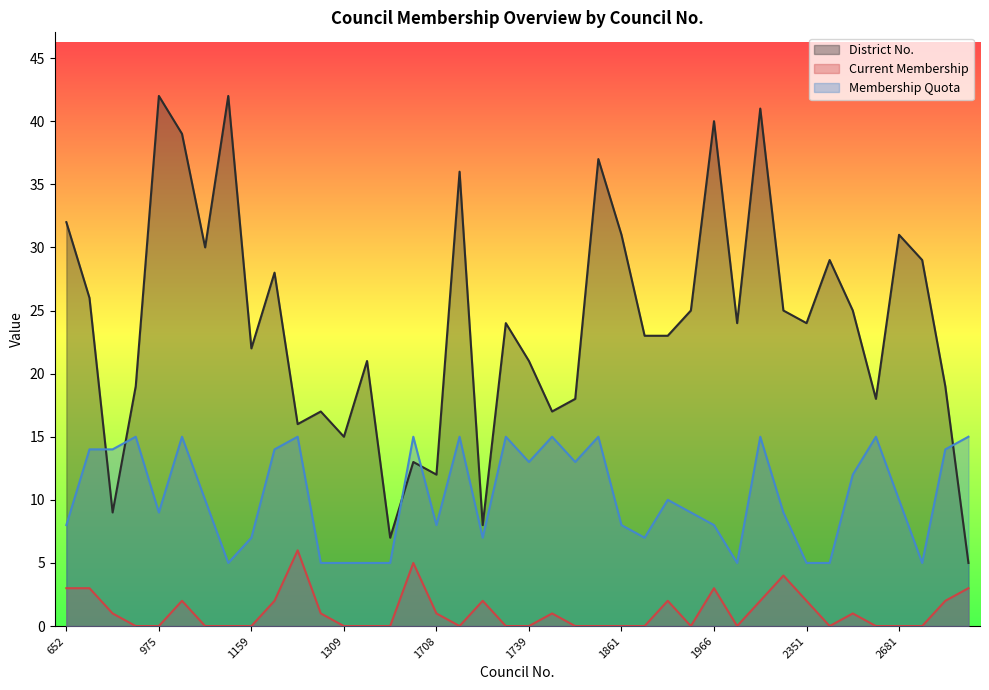

Rank the series by their maximum value, from highest to lowest.

District No., Membership Quota, Current Membership